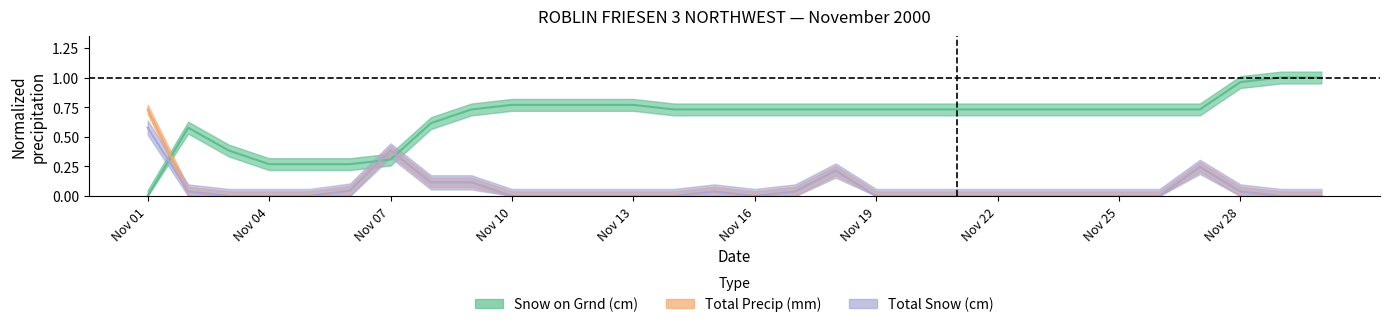

After their last crossing, which series has the higher values: Snow on Grnd (cm) or Total Snow (cm)?

Snow on Grnd (cm)